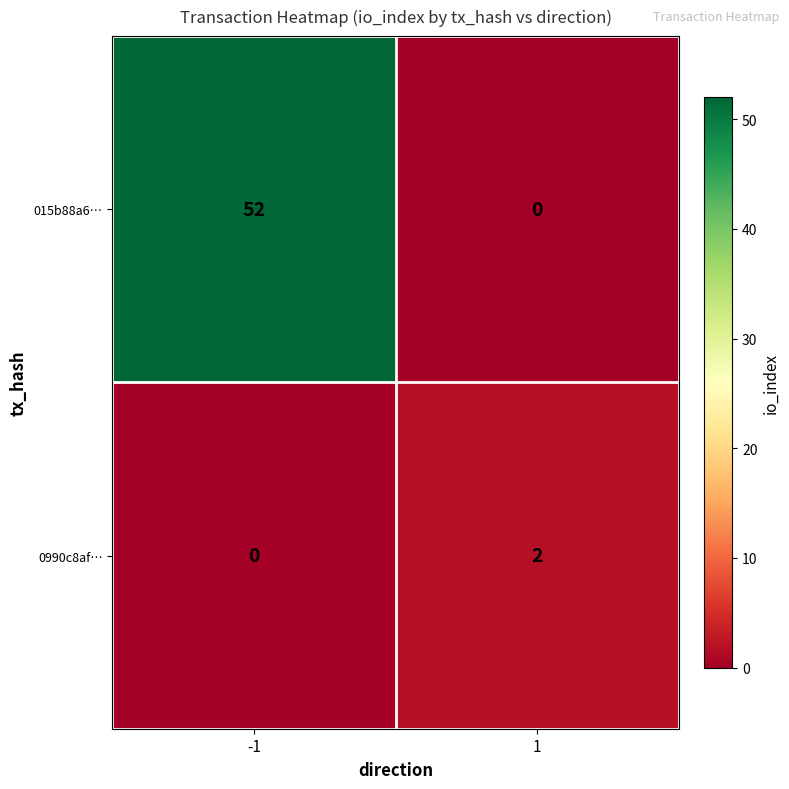

Reading right to left, transcribe all the data shown in this chart.

015b88a6…: 0	52
0990c8af…: 2	0